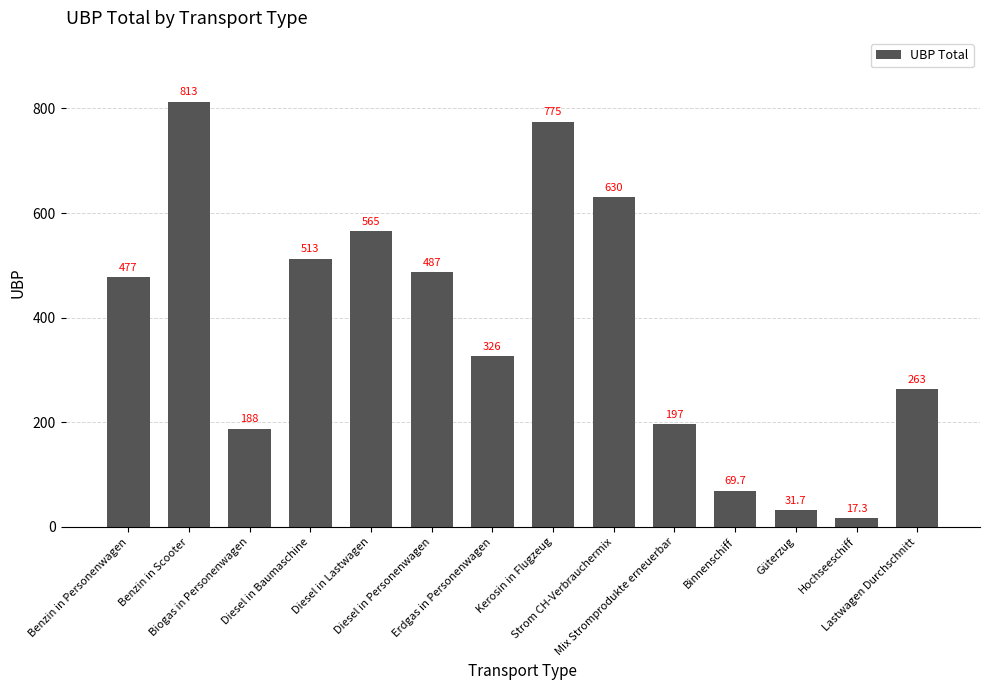

What is the difference between the maximum and minimum values?

795.7